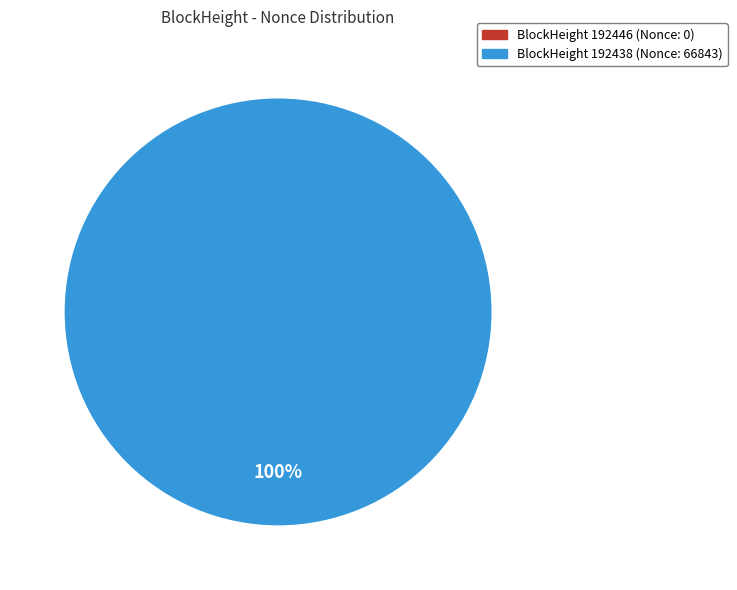

To the nearest percent, what percentage of the pie is 192438?

100%